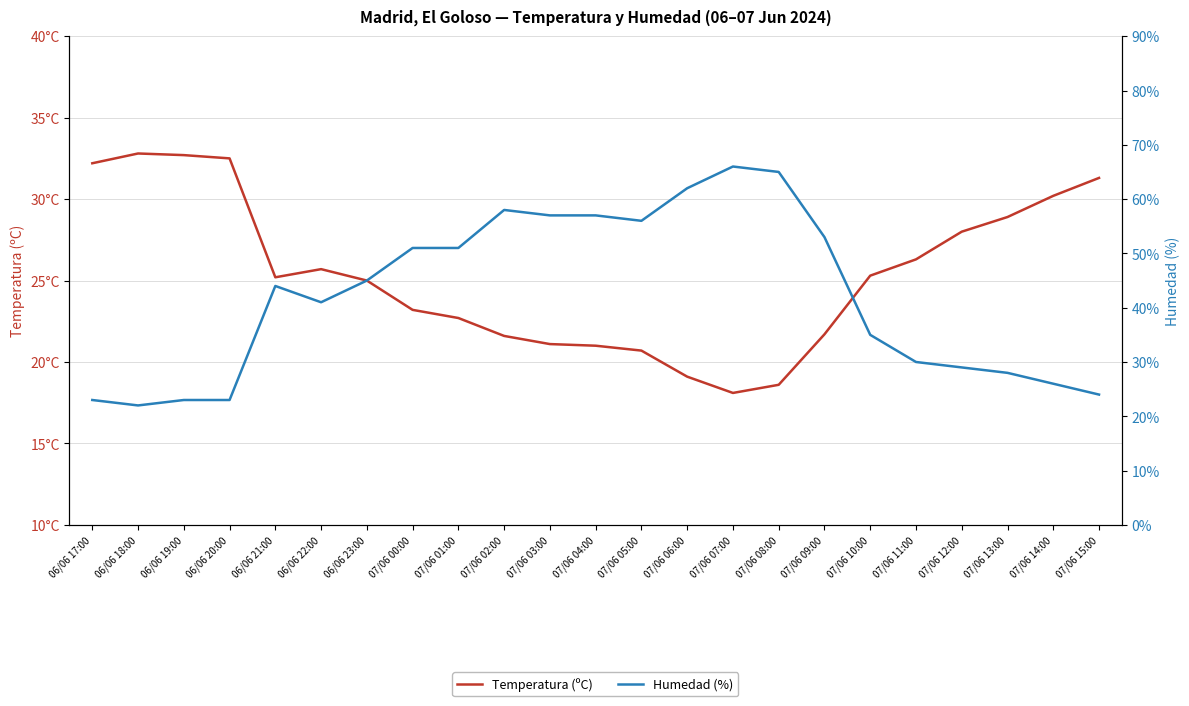

Reading right to left, extract all data points from this chart.

Temperatura (ºC): 07/06 15:00=31.3	07/06 14:00=30.2	07/06 13:00=28.9	07/06 12:00=28.0	07/06 11:00=26.3	07/06 10:00=25.3	07/06 09:00=21.7	07/06 08:00=18.6	07/06 07:00=18.1	07/06 06:00=19.1	07/06 05:00=20.7	07/06 04:00=21.0	07/06 03:00=21.1	07/06 02:00=21.6	07/06 01:00=22.7	07/06 00:00=23.2	06/06 23:00=25.0	06/06 22:00=25.7	06/06 21:00=25.2	06/06 20:00=32.5	06/06 19:00=32.7	06/06 18:00=32.8	06/06 17:00=32.2
Humedad (%): 07/06 15:00=24.0	07/06 14:00=26.0	07/06 13:00=28.0	07/06 12:00=29.0	07/06 11:00=30.0	07/06 10:00=35.0	07/06 09:00=53.0	07/06 08:00=65.0	07/06 07:00=66.0	07/06 06:00=62.0	07/06 05:00=56.0	07/06 04:00=57.0	07/06 03:00=57.0	07/06 02:00=58.0	07/06 01:00=51.0	07/06 00:00=51.0	06/06 23:00=45.0	06/06 22:00=41.0	06/06 21:00=44.0	06/06 20:00=23.0	06/06 19:00=23.0	06/06 18:00=22.0	06/06 17:00=23.0